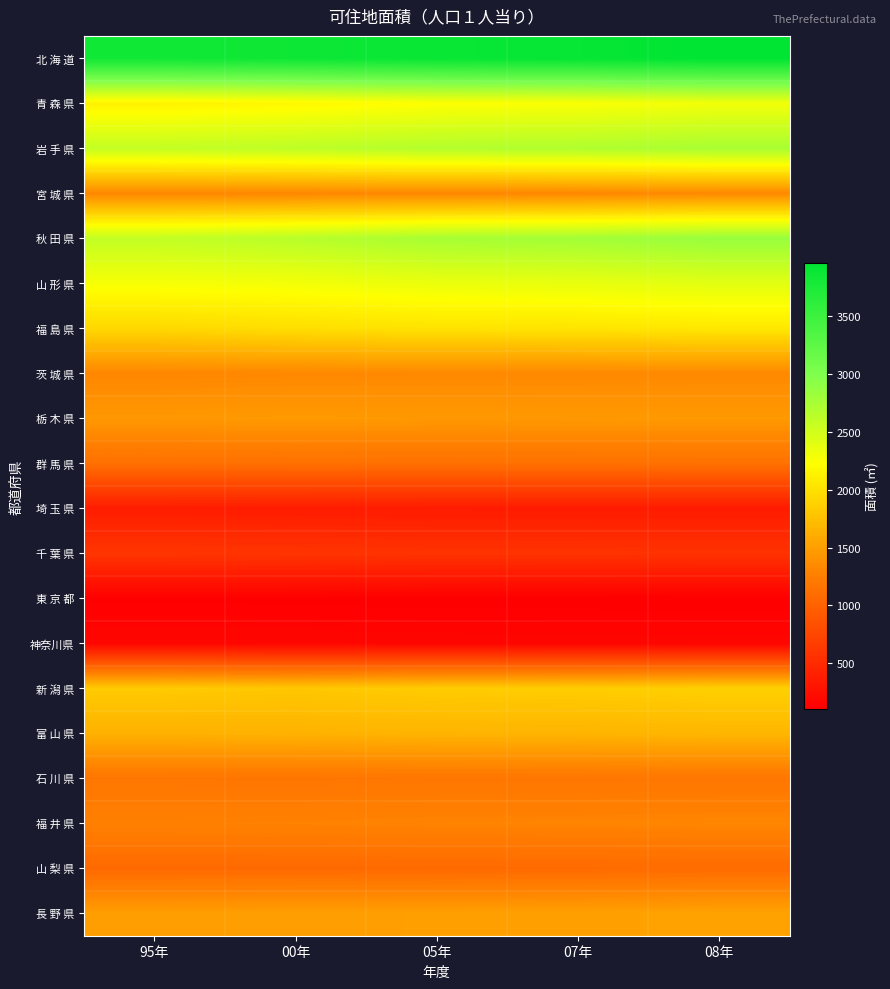

At which category is the sum across all series the highest?

08年